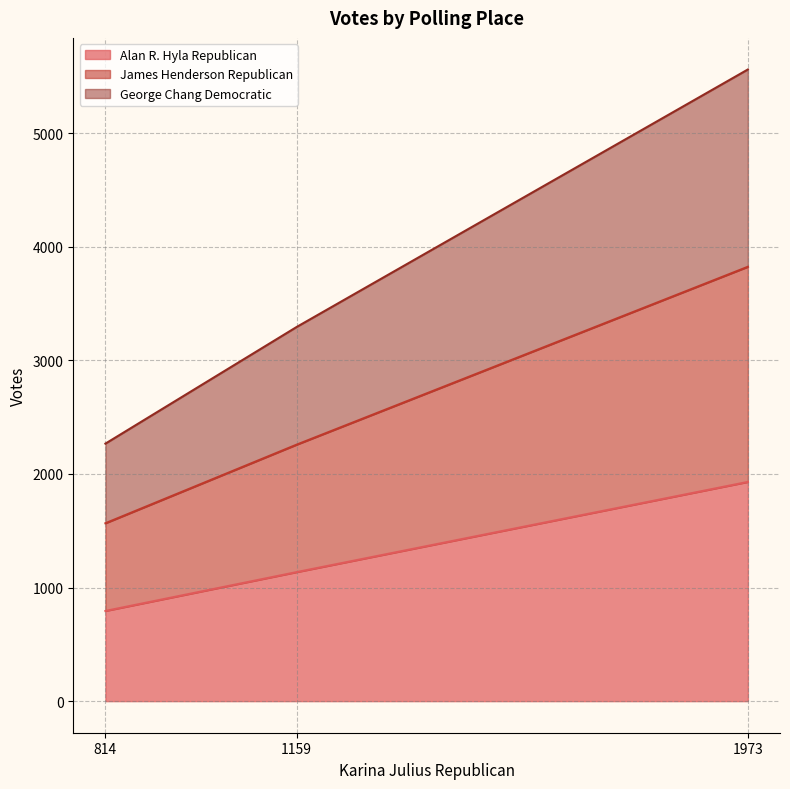

What is the maximum value for Alan R. Hyla Republican?

1930